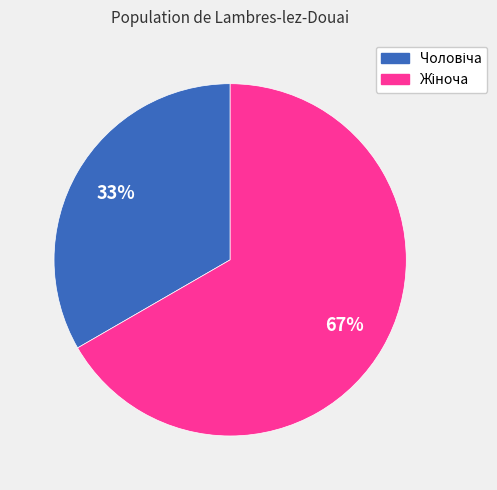

To the nearest percent, what is the average slice percentage?

50%